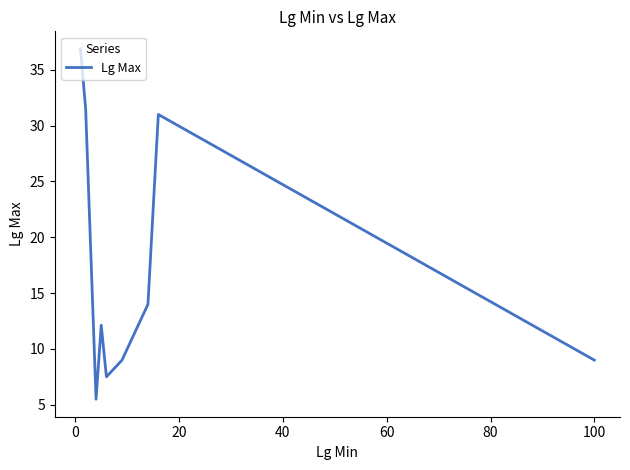

What is the smallest value displayed?

5.5